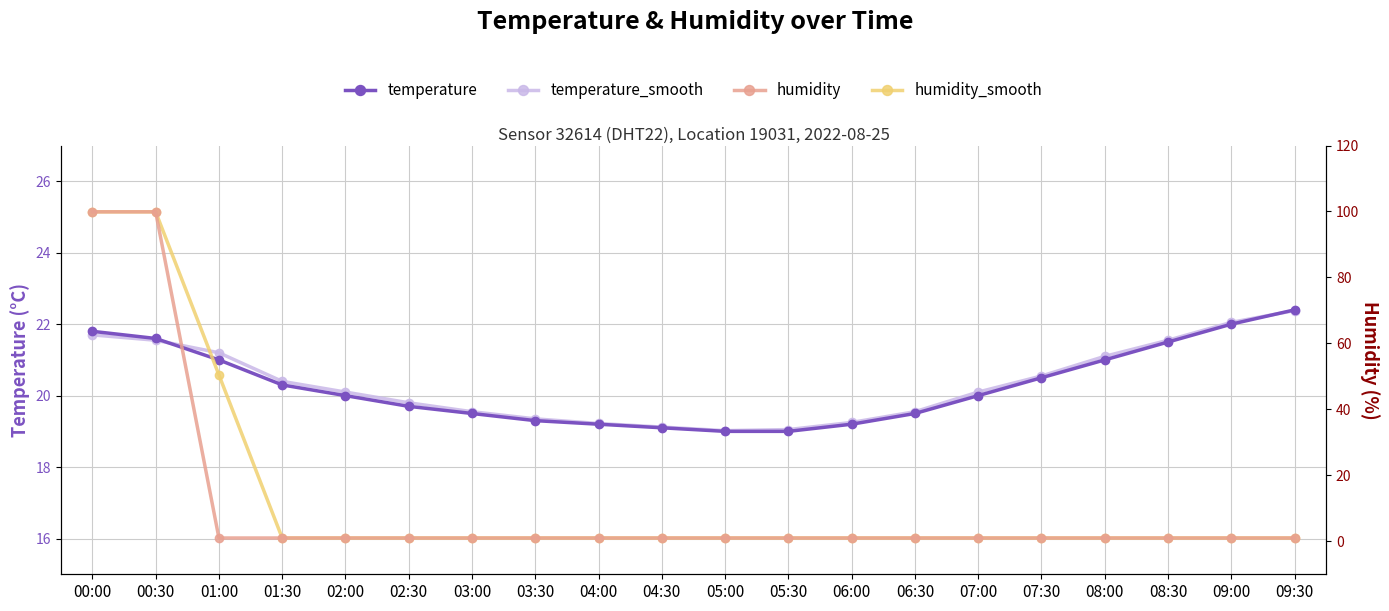

List the series in order of their peak value, lowest first.

temperature_smooth, temperature, humidity, humidity_smooth